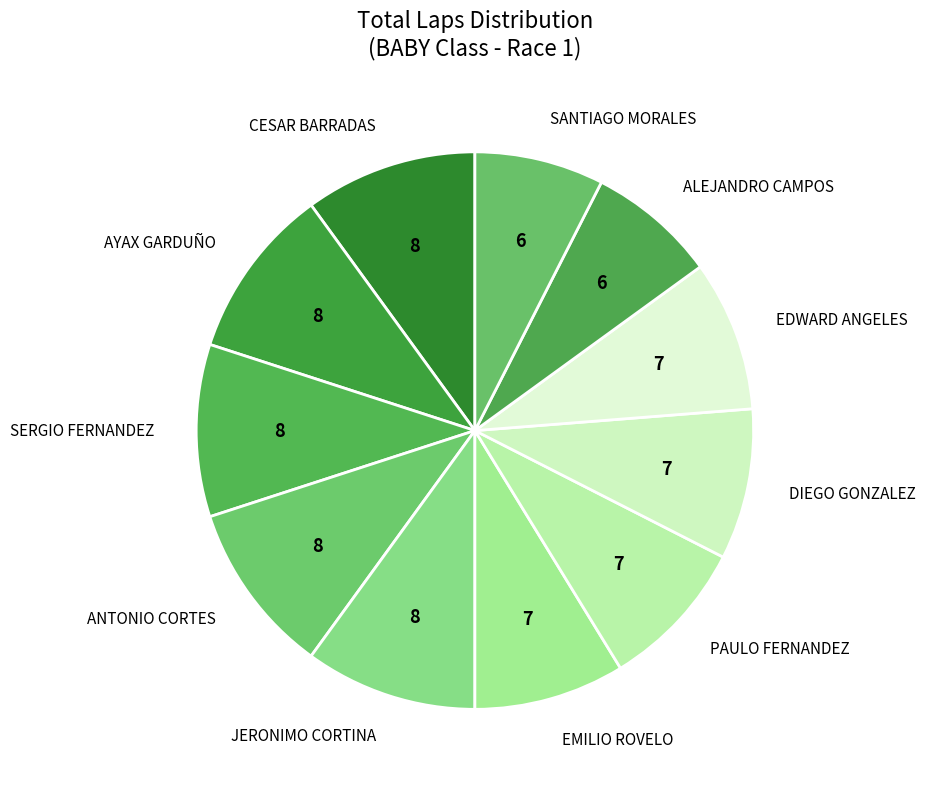

Combined, do SERGIO FERNANDEZ and CESAR BARRADAS account for over 50%?

No